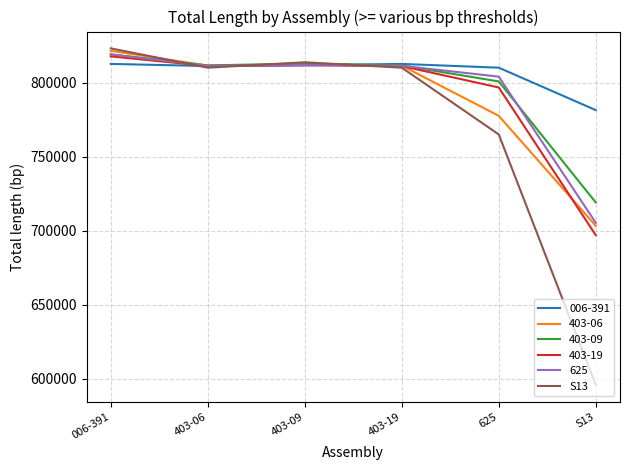

What is the minimum value for 403-09?

718989